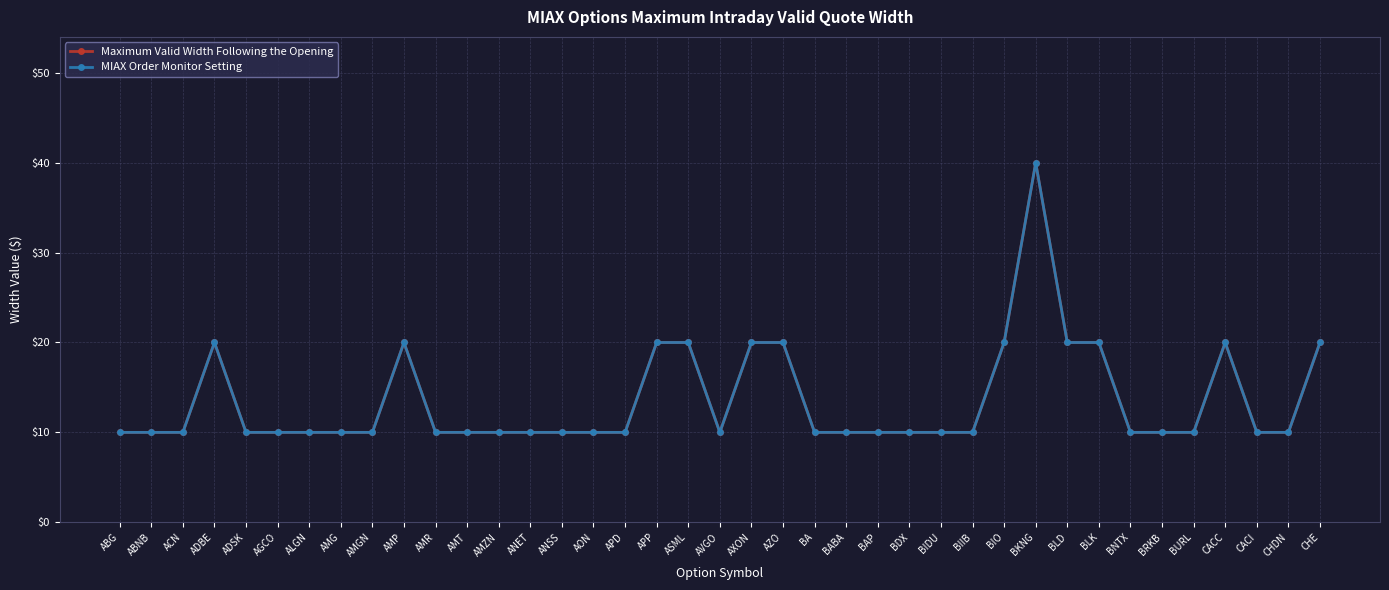

Which series has the largest total across all categories?

Maximum Valid Width Following the Opening